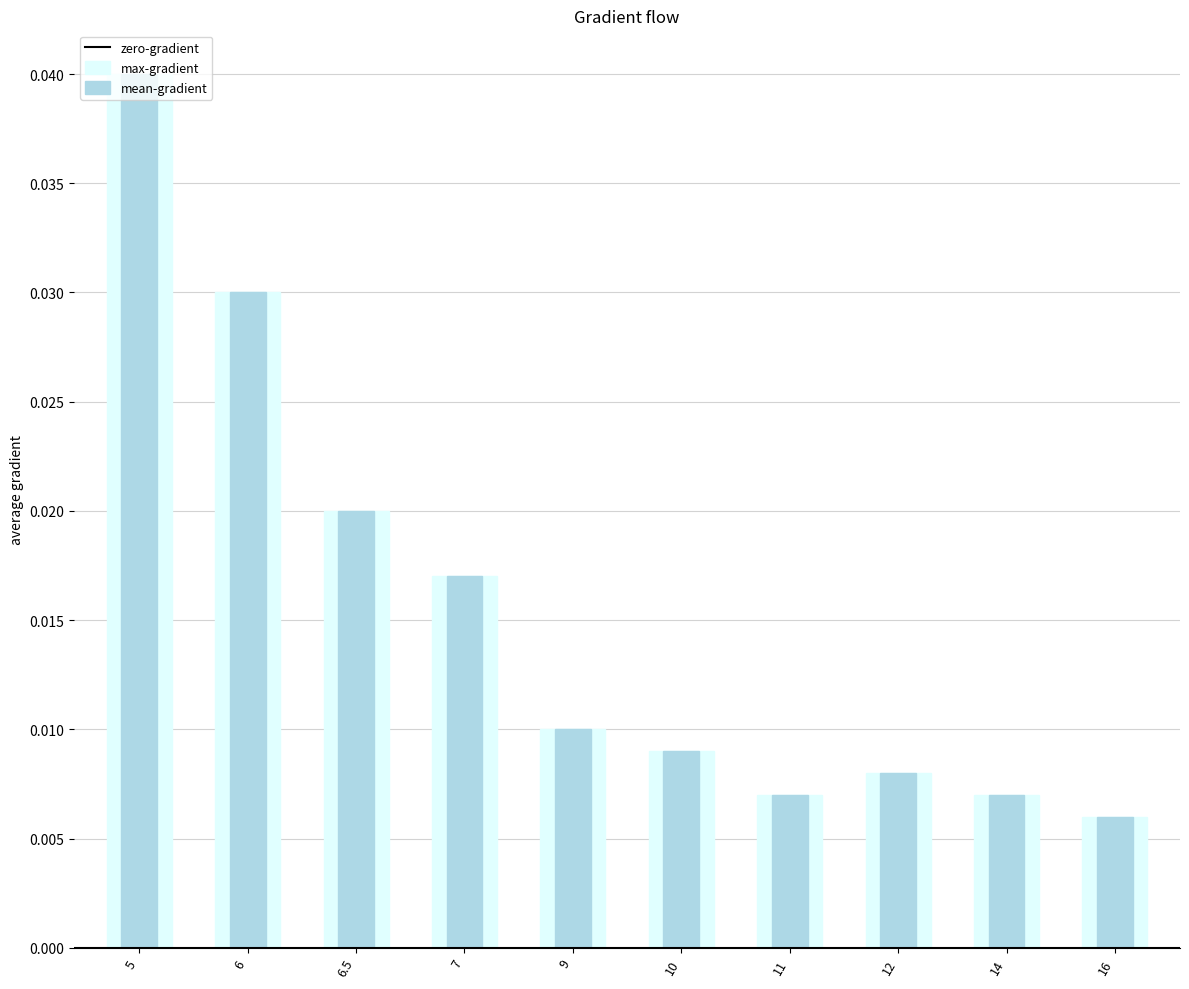

Rank the categories by value from highest to lowest.

5, 6, 6.5, 7, 9, 10, 12, 11, 14, 16